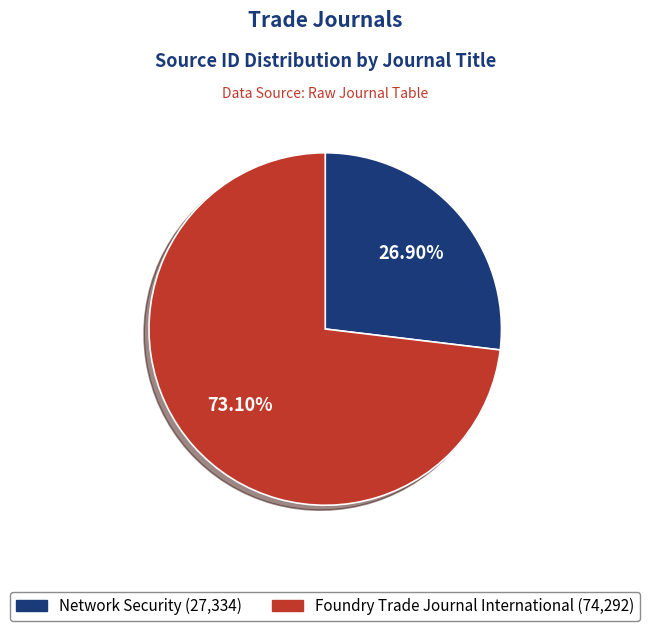

The Foundry Trade Journal International slice represents 73% of the pie. True or false?

True